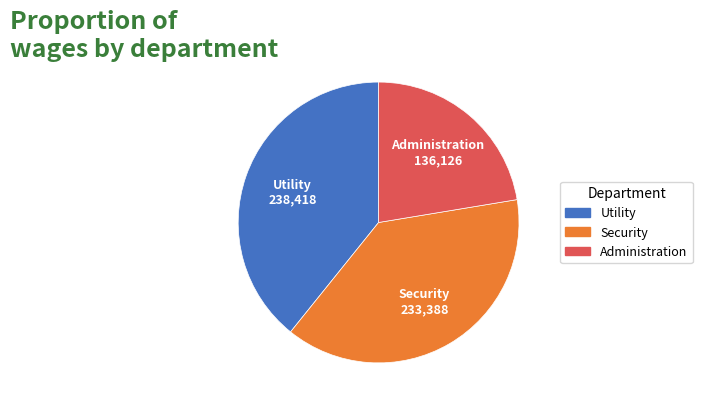

Which slice is the largest?

Utility